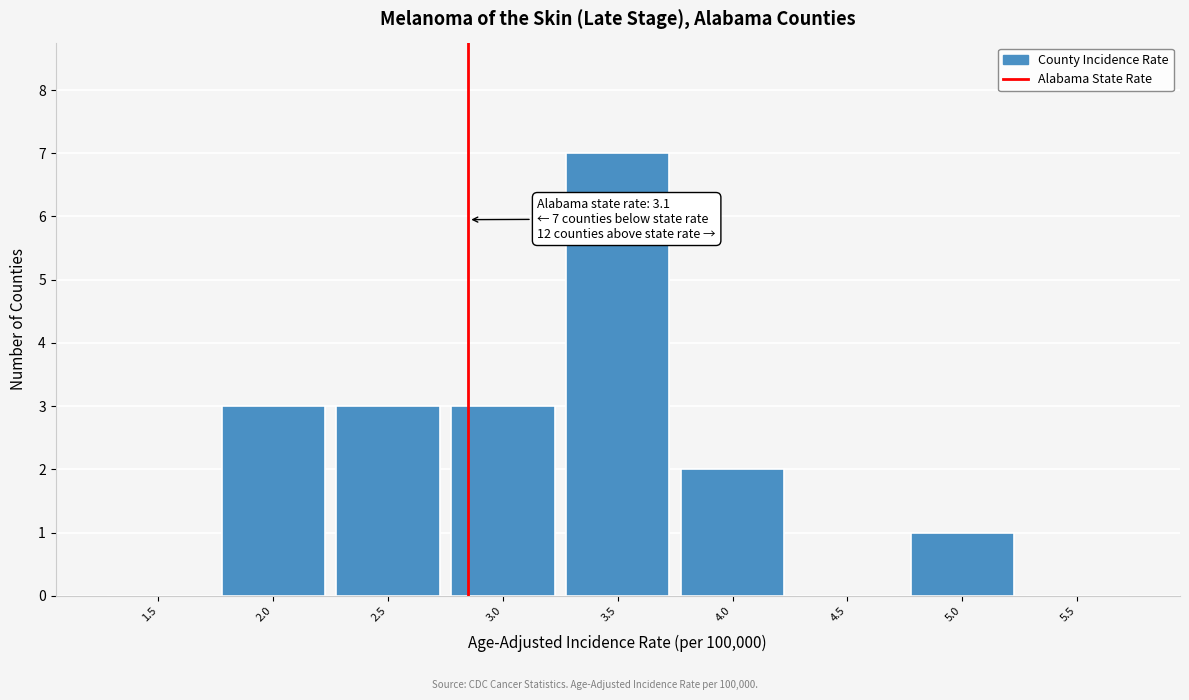

Reading left to right, what are all the values shown in this chart?

1.5=0	2.0=3	2.5=3	3.0=3	3.5=7	4.0=2	4.5=0	5.0=1	5.5=0